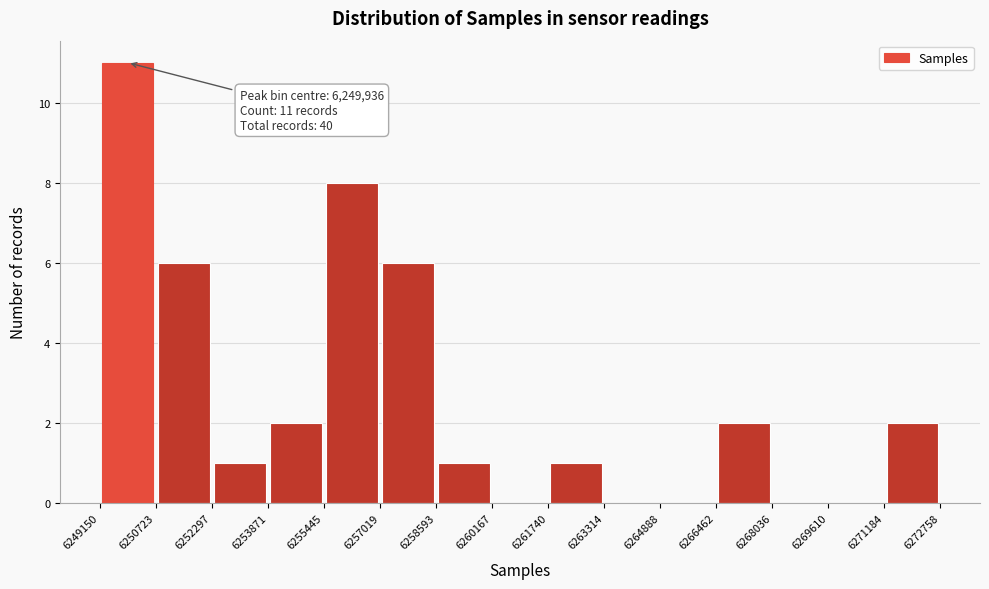

Which range on the x-axis has the tallest bar?

6249150 to 6250723